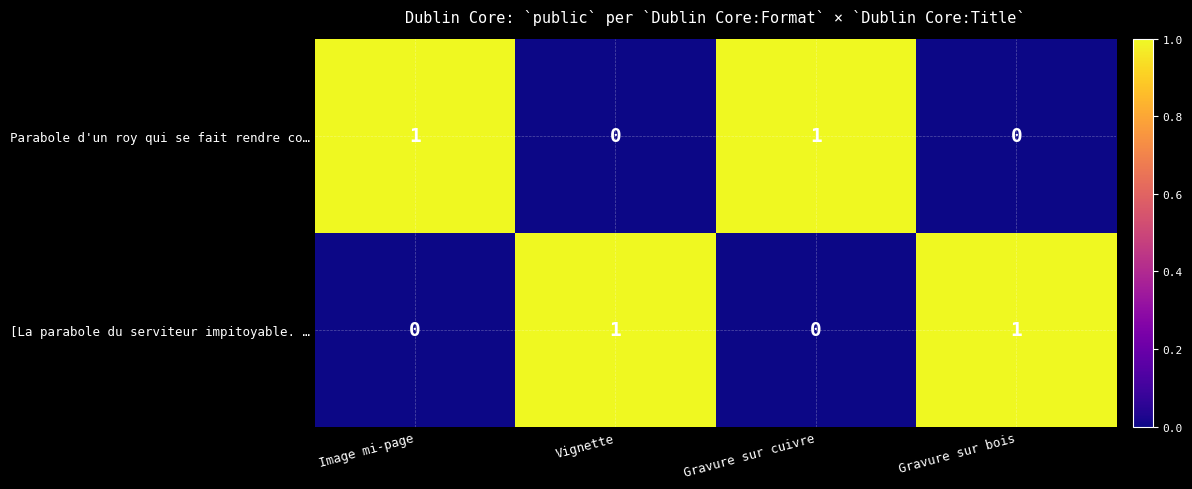

How many data points does each series have?

4